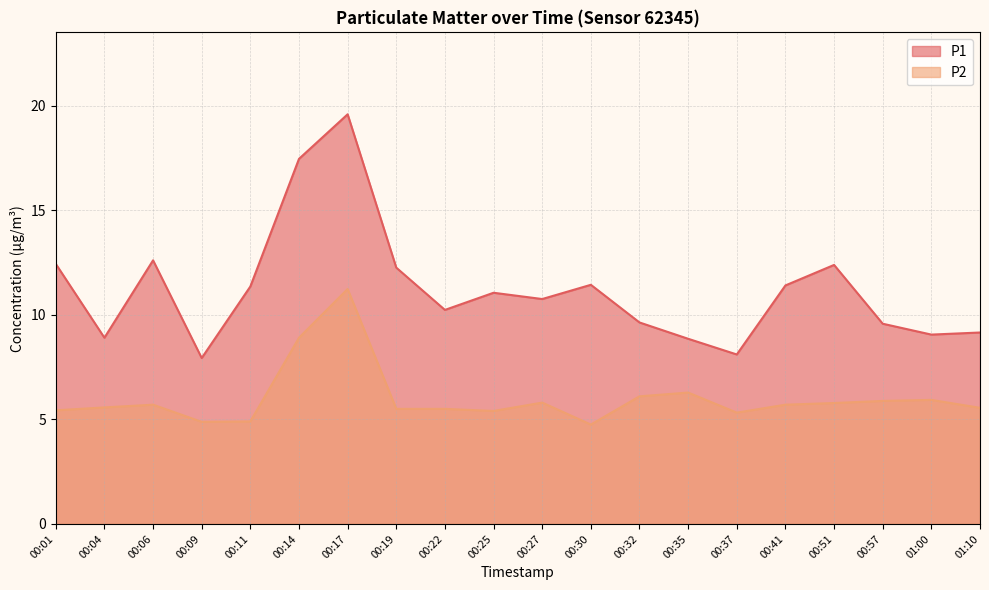

Reading left to right, extract all data points from this chart.

P1: 00:01=12.4	00:04=8.9	00:06=12.6	00:09=7.9	00:11=11.3	00:14=17.4	00:17=19.6	00:19=12.2	00:22=10.2	00:25=11.1	00:27=10.8	00:30=11.4	00:32=9.6	00:35=8.8	00:37=8.1	00:41=11.4	00:51=12.4	00:57=9.6	01:00=9.1	01:10=9.2
P2: 00:01=5.4	00:04=5.6	00:06=5.7	00:09=4.9	00:11=4.9	00:14=8.9	00:17=11.2	00:19=5.5	00:22=5.5	00:25=5.4	00:27=5.8	00:30=4.8	00:32=6.1	00:35=6.3	00:37=5.3	00:41=5.7	00:51=5.8	00:57=5.9	01:00=5.9	01:10=5.5